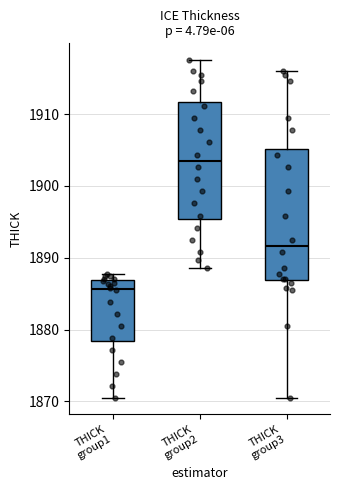

Which box is the tallest, from its lower edge to its upper edge?

THICK group3